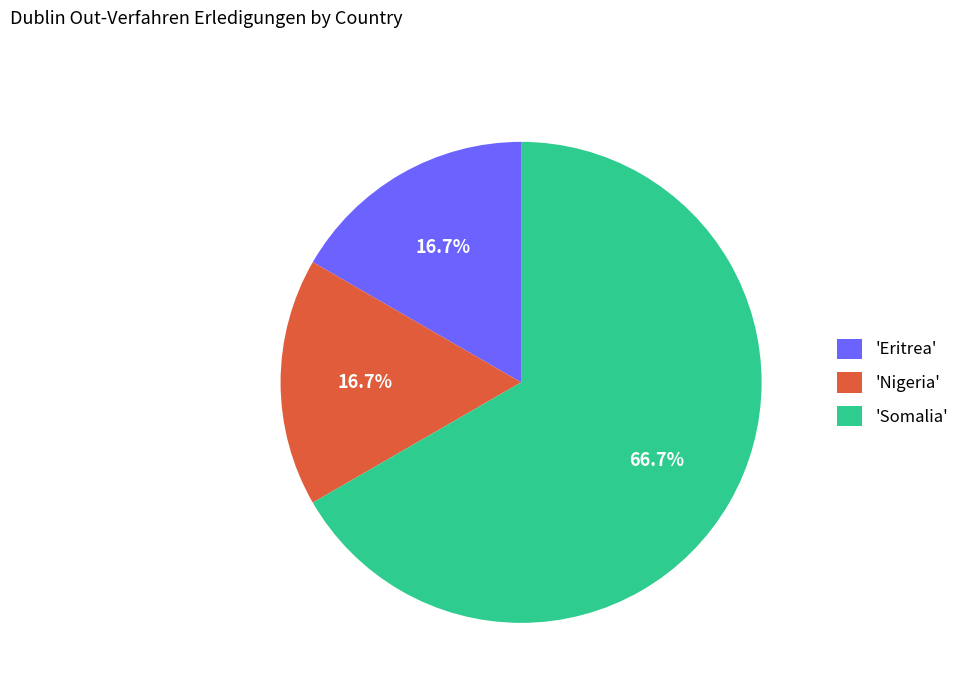

Approximately how many times larger is the value at 'Somalia' compared to 'Eritrea'?

4.0